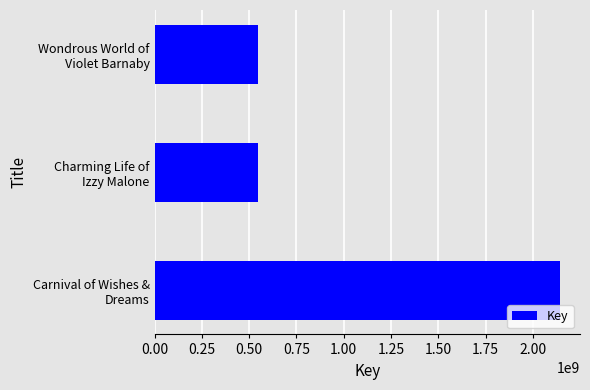

What is the average value?

1078129778